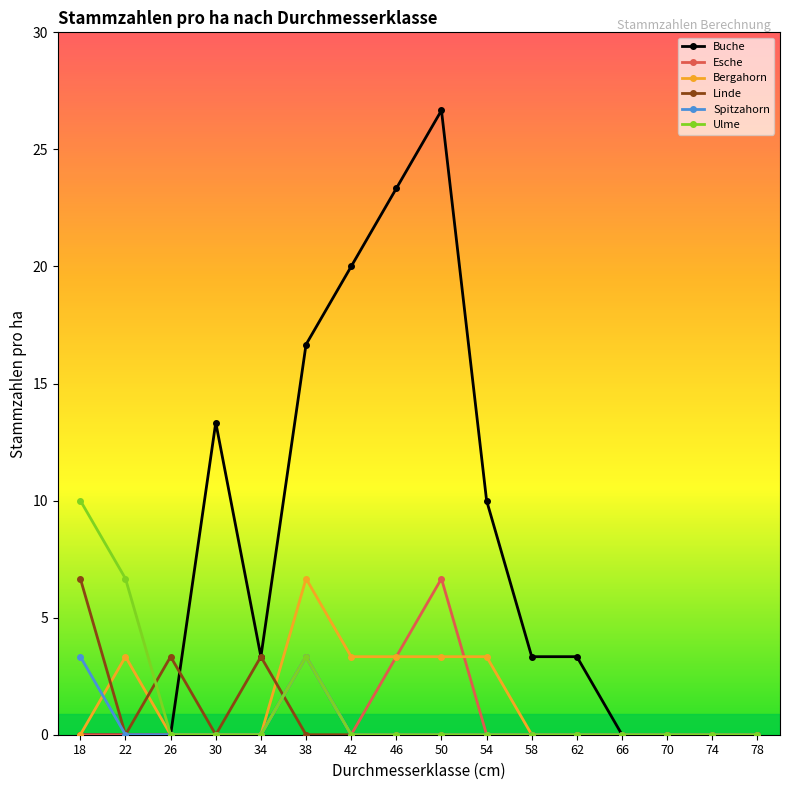

What is the highest value of the Linde series?

6.7